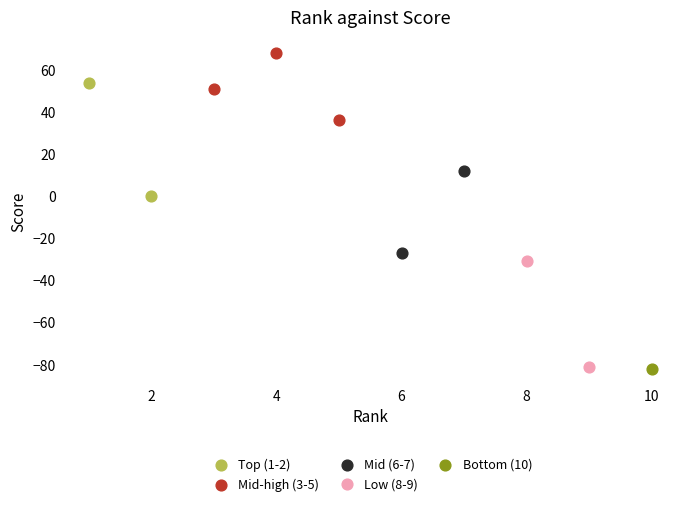

What are all the series names shown in the legend?

Top (1-2), Mid-high (3-5), Mid (6-7), Low (8-9), Bottom (10)